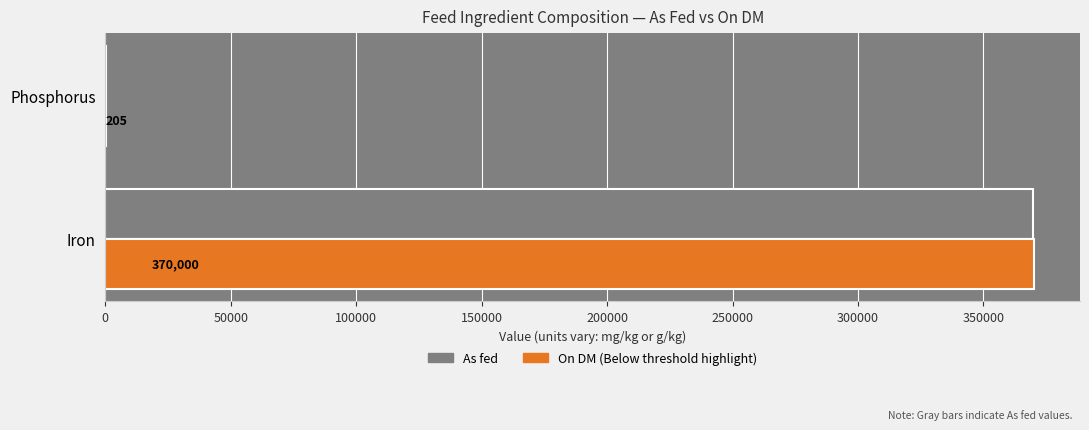

What is the total value across all series at Iron?

739630